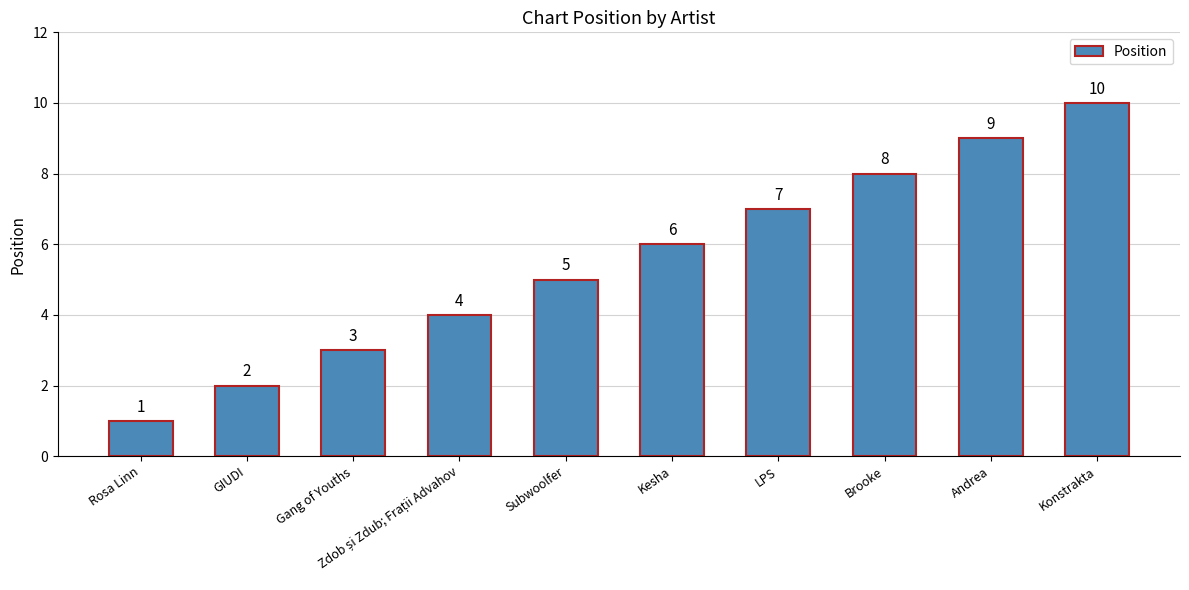

What is the difference between the maximum and minimum values?

9